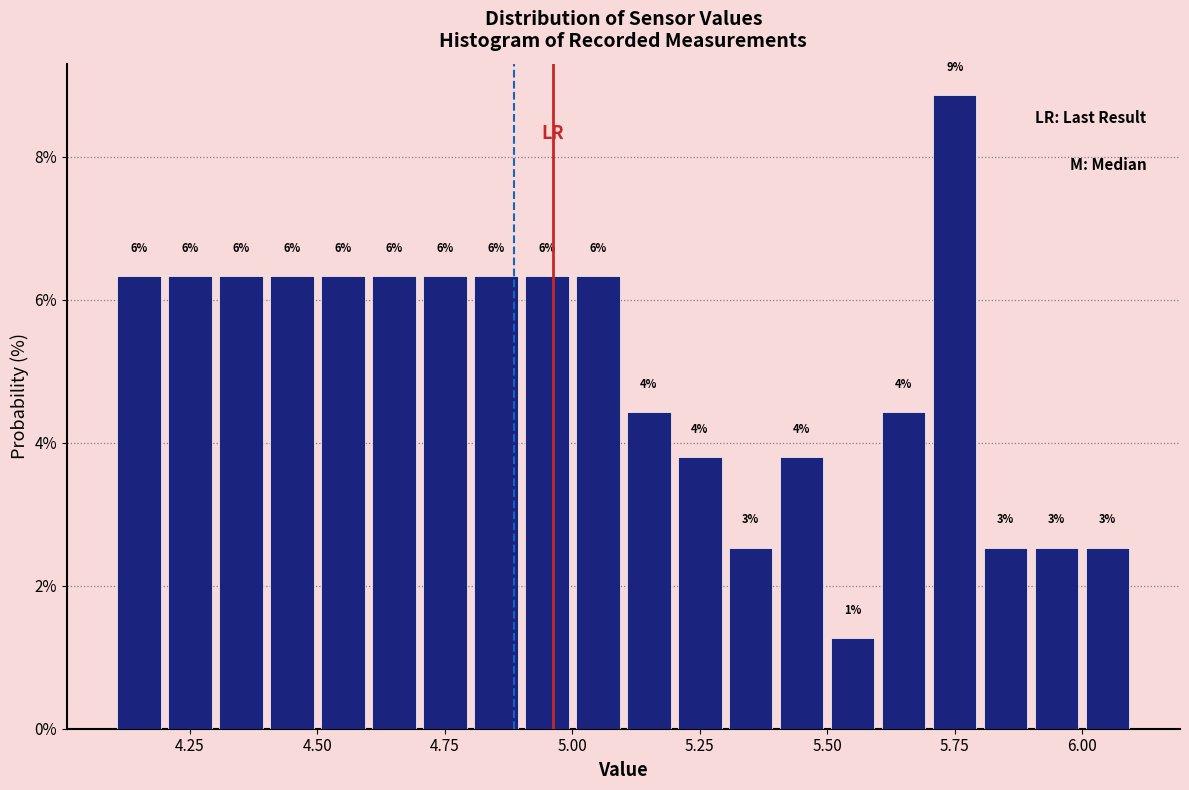

Around what value on the x-axis is the tallest bar? Give the approximate position of its centre, as read against the axis.

5.75